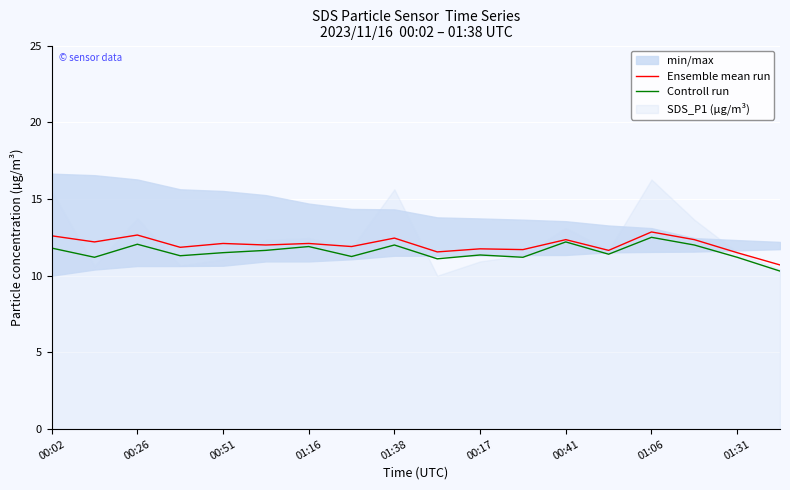

What is the lowest value of the Ensemble mean run series?

10.7